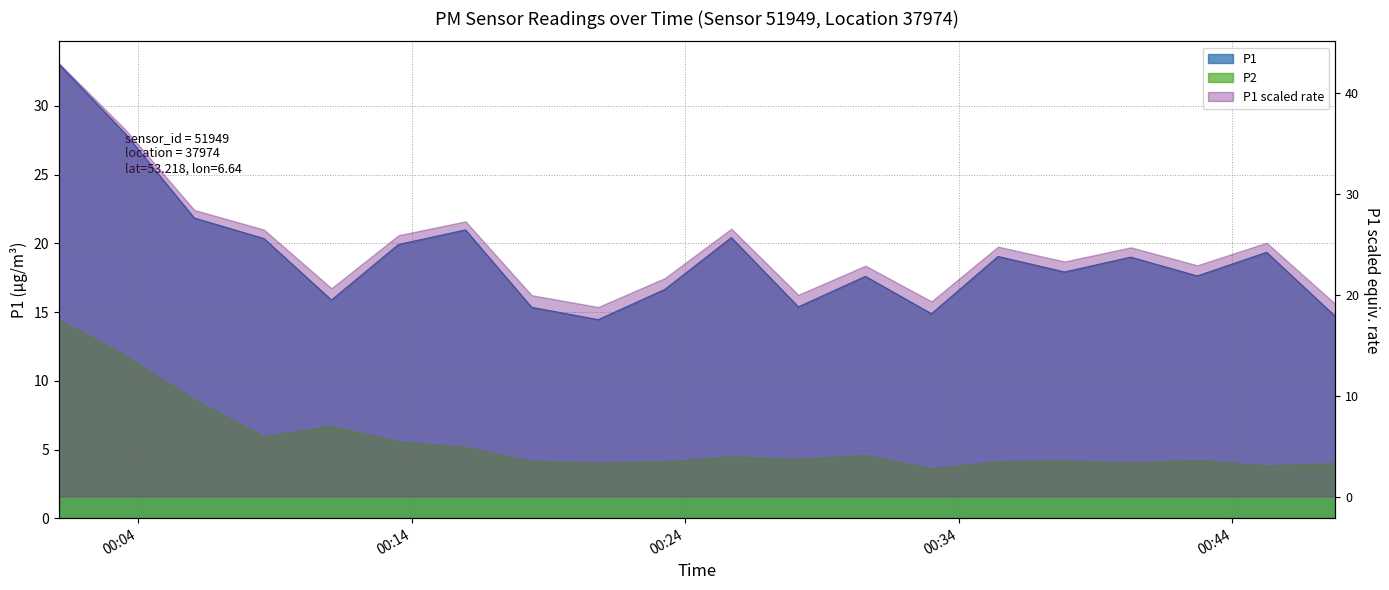

True or false: P1 has more than 2 interior local peaks.

True